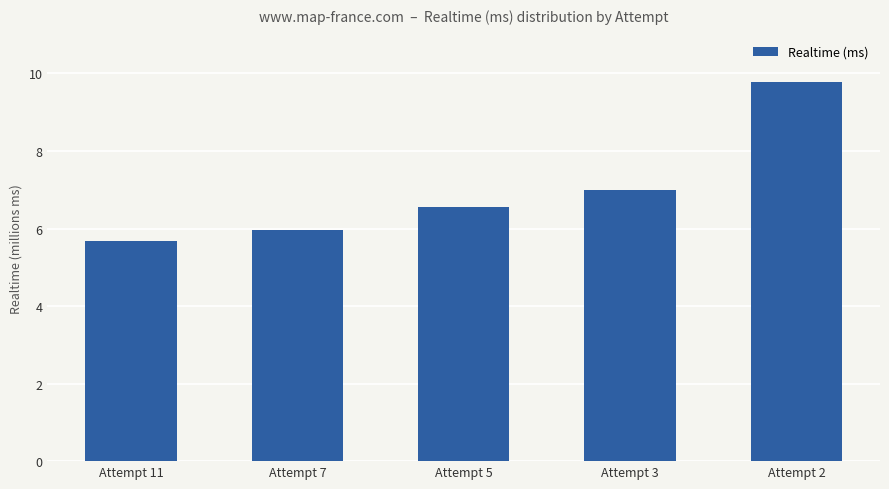

What is the greatest value displayed?

9774900